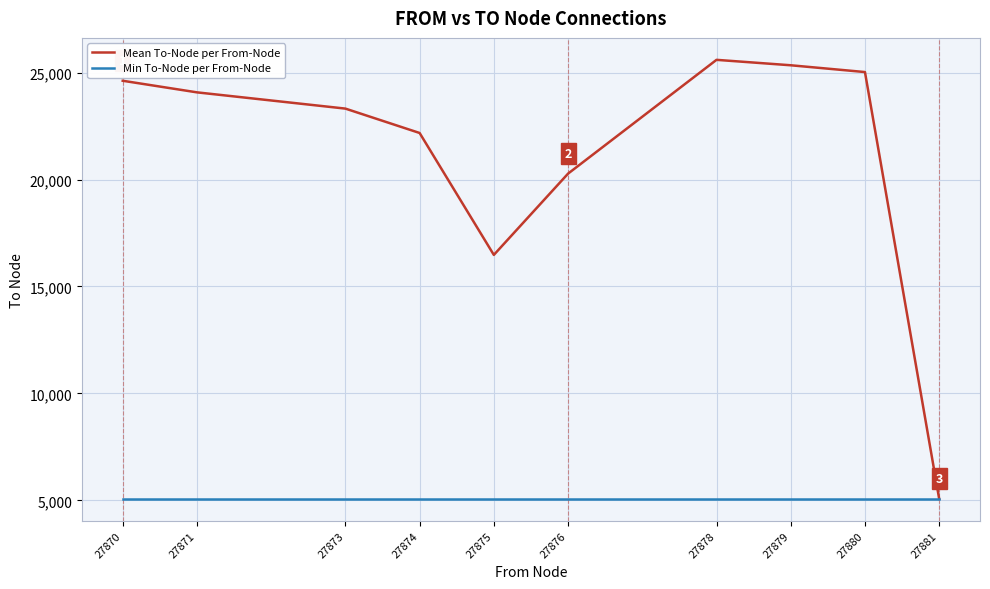

How many series are shown in this chart?

2